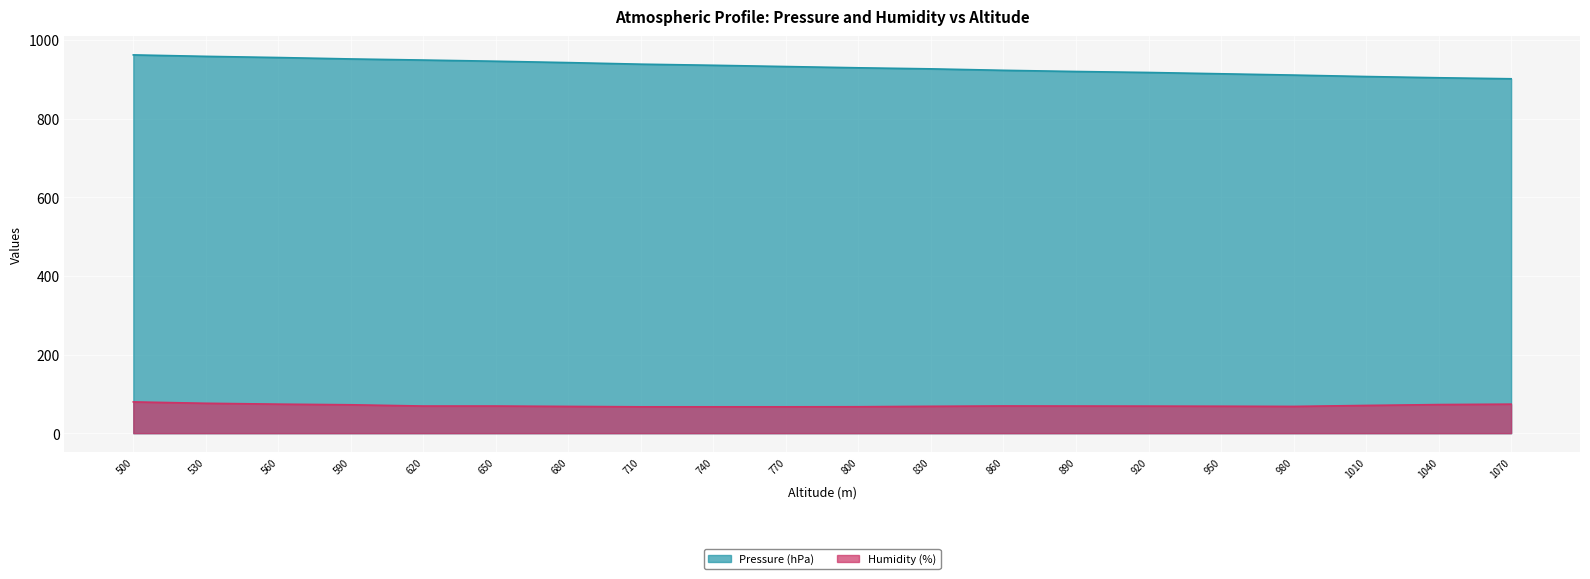

The Humidity (%) series shows 15.5 at 980. True or false?

False